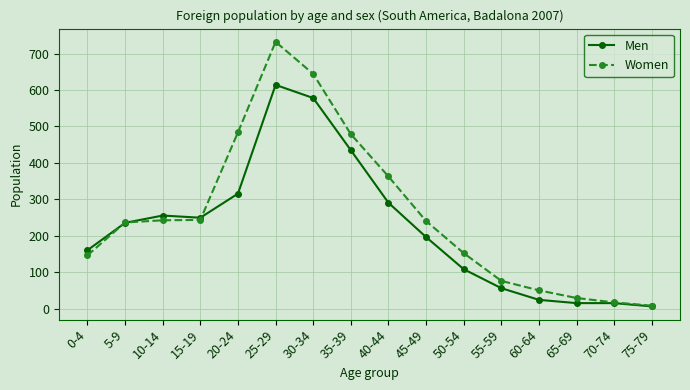

What is the label of the 3rd point from the right?

65-69